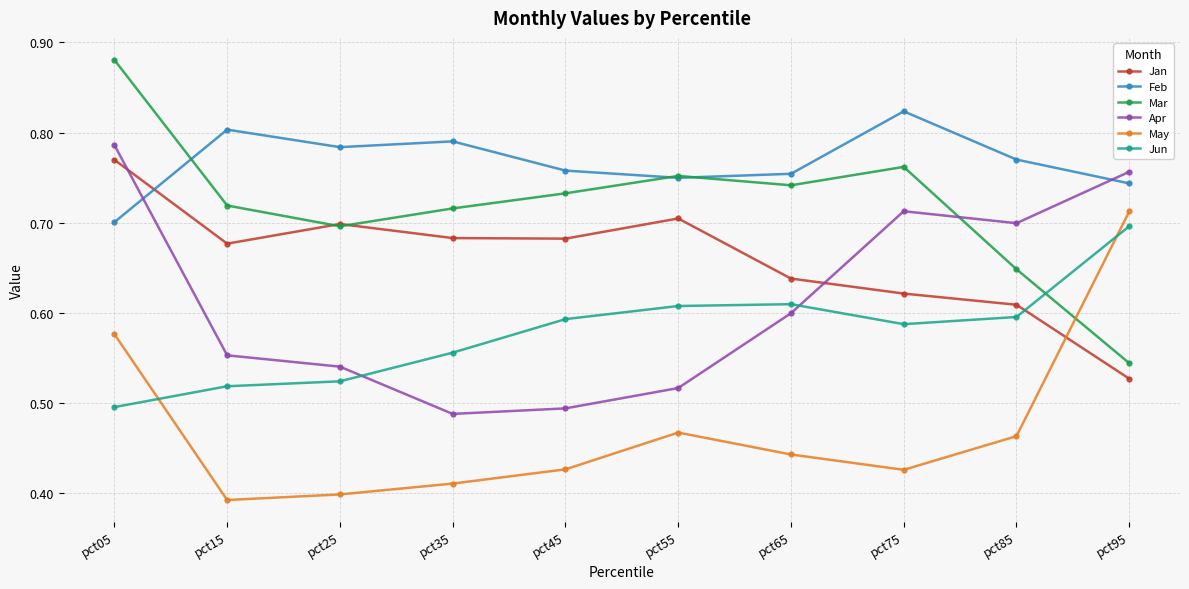

At pct35, list the series in order from smallest to largest.

May, Apr, Jun, Jan, Mar, Feb